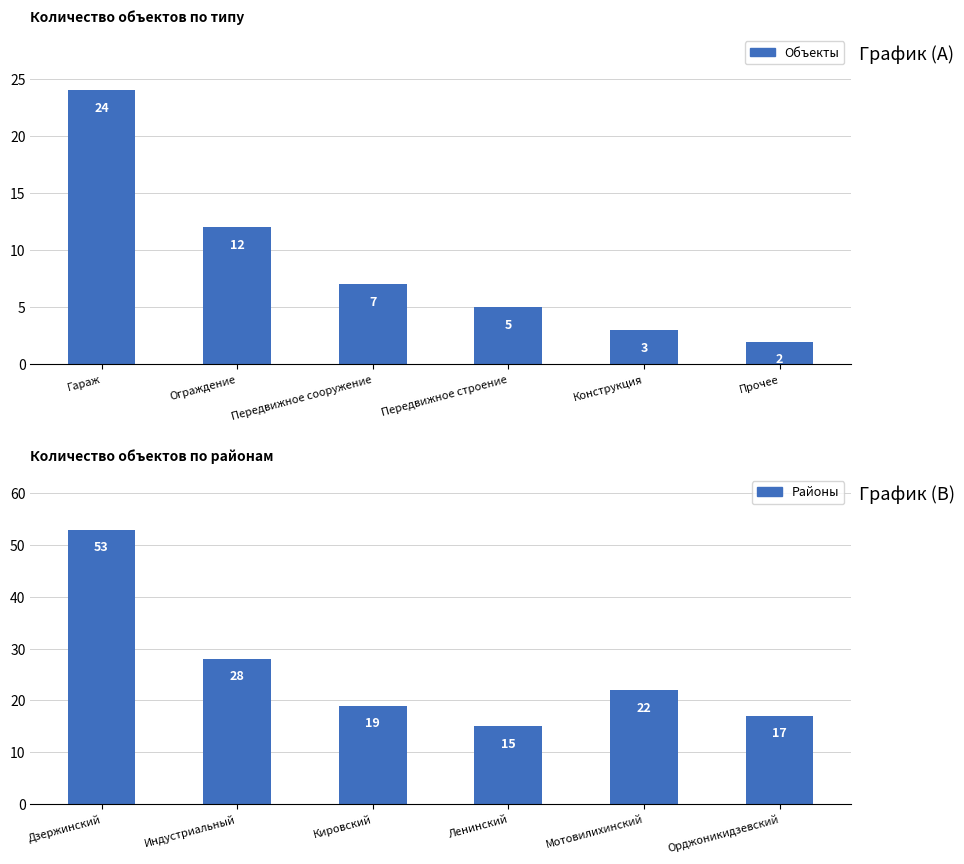

What is the average value of the Районы series?

26